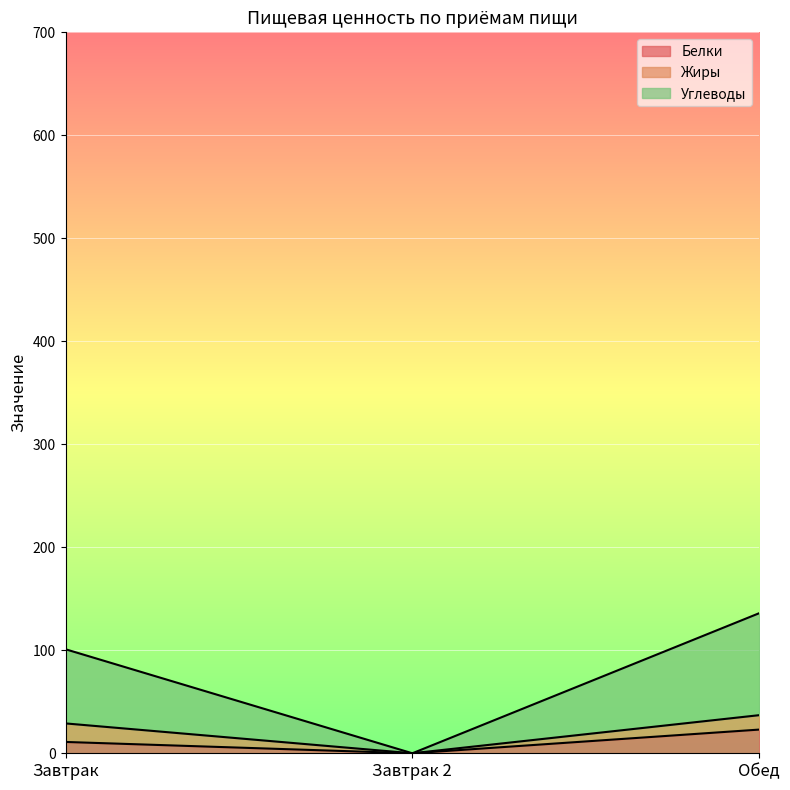

What is the total value across all series at Обед?

136